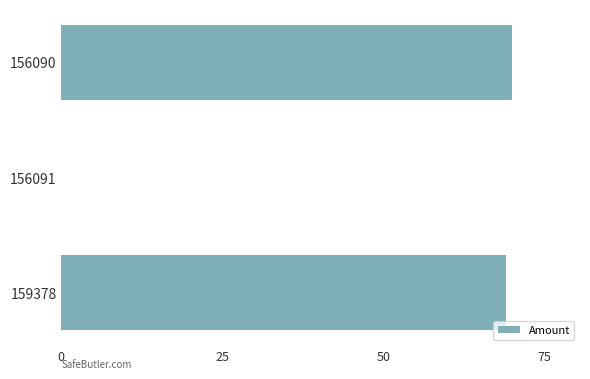

At which label is the value closest to 35?

159378